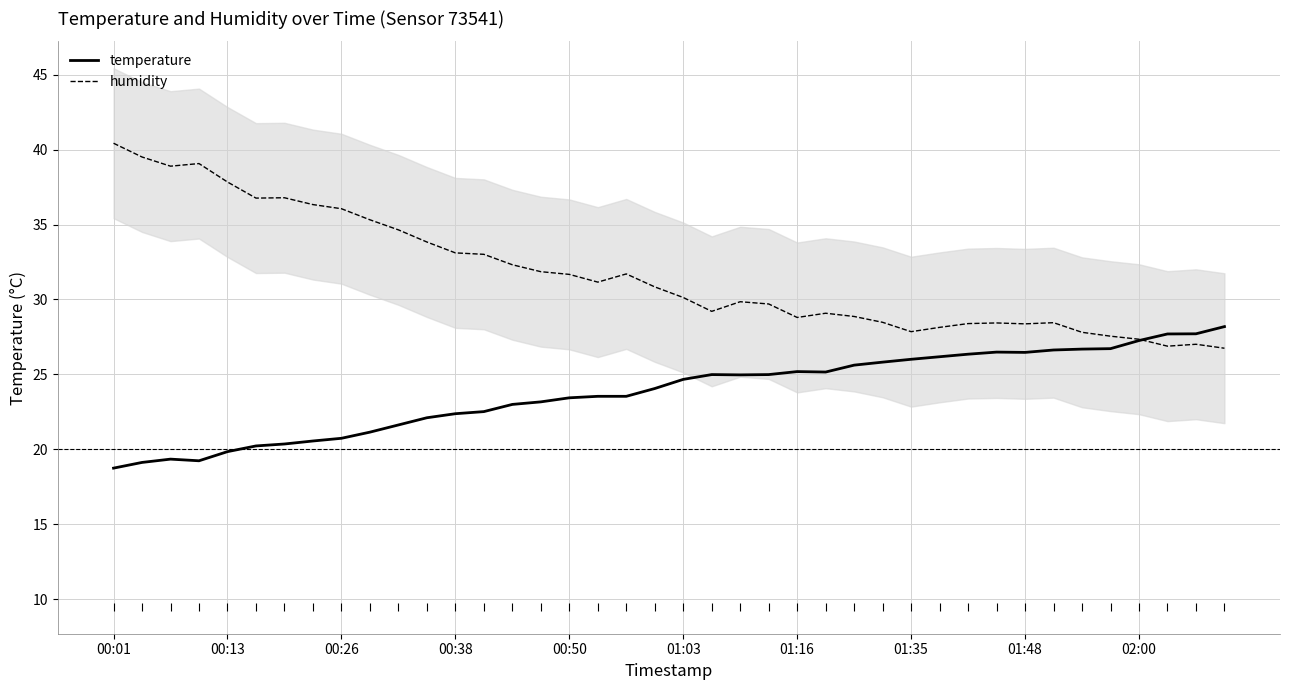

Is the value of humidity at 00:26 greater than the value of temperature at 00:26?

Yes